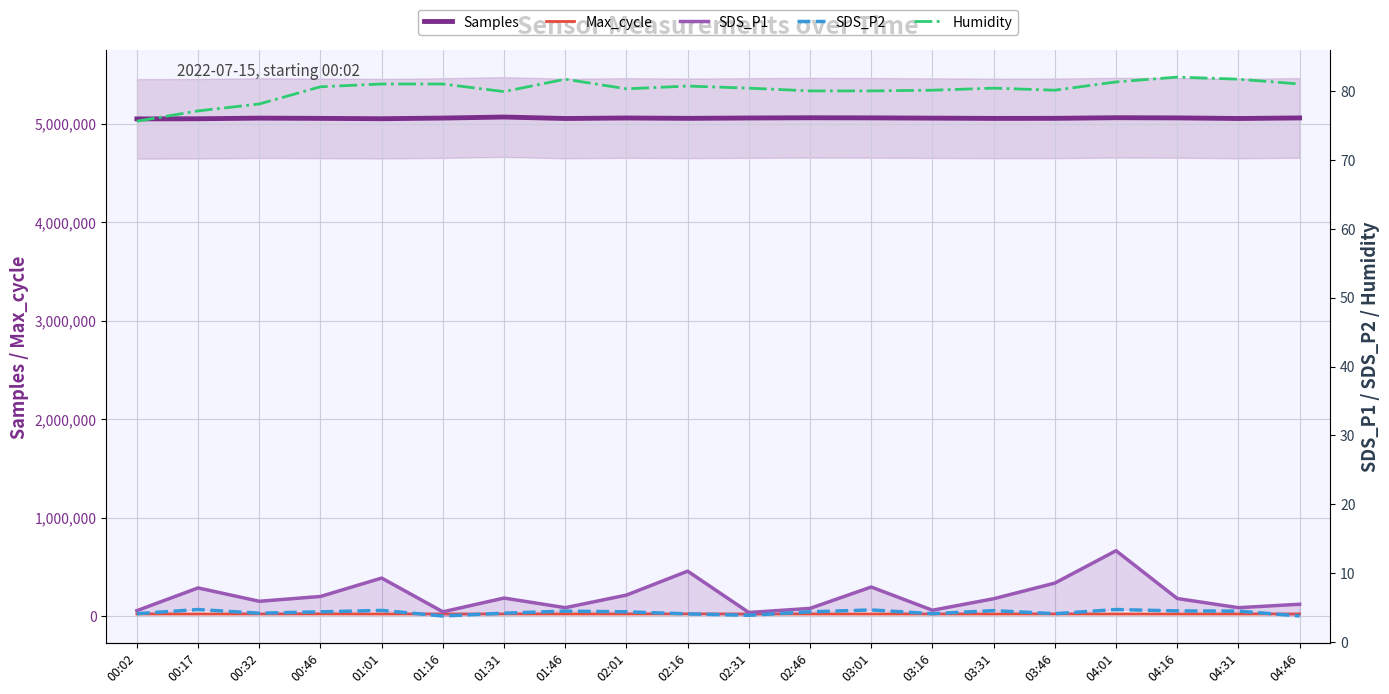

At 04:01, list the series in order from smallest to largest.

SDS_P2, SDS_P1, Humidity, Max_cycle, Samples